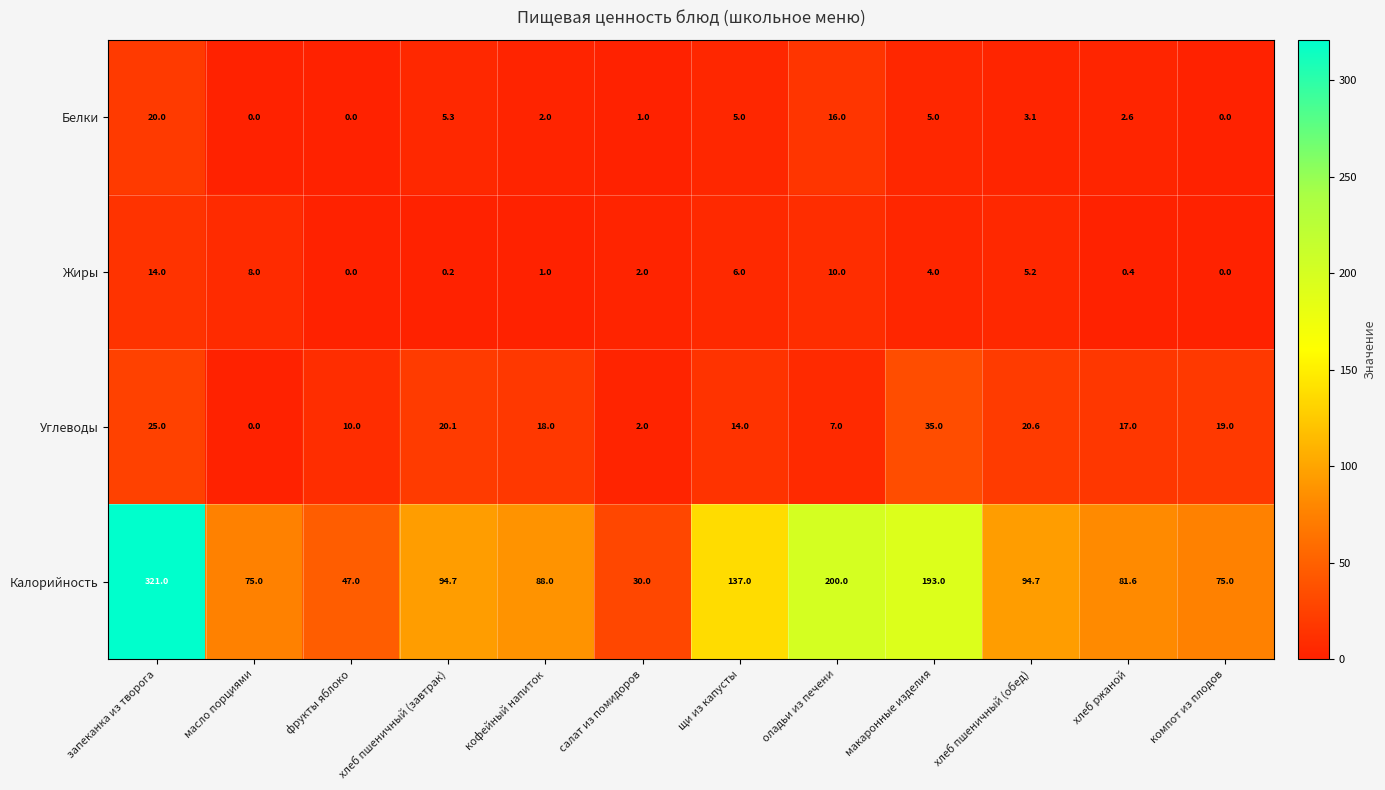

Rank the series by their maximum value, from lowest to highest.

Жиры, Белки, Углеводы, Калорийность